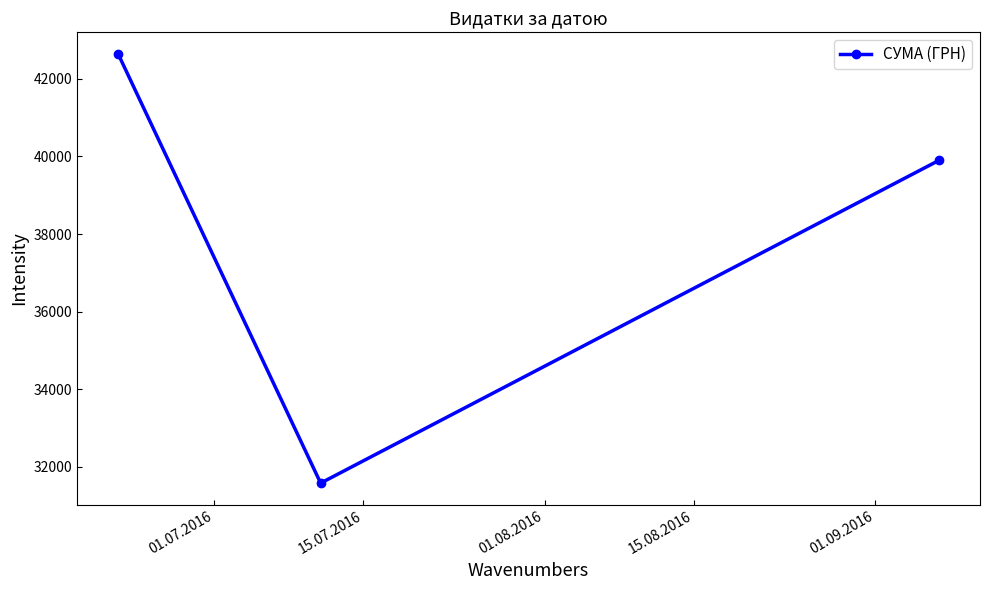

What is the sum of all values?

114127